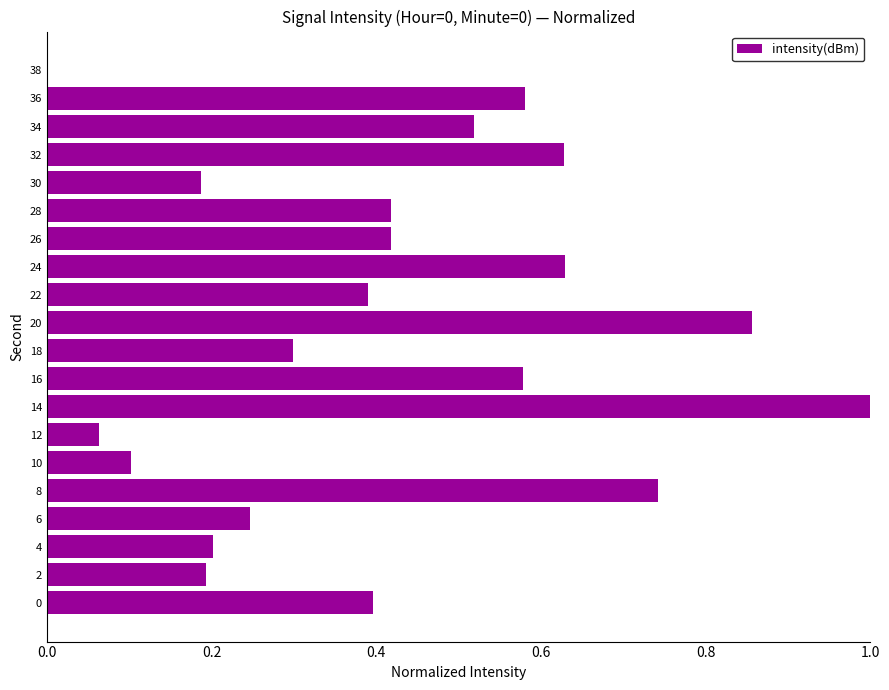

True or false: the data shows 0.1 at 0.

False